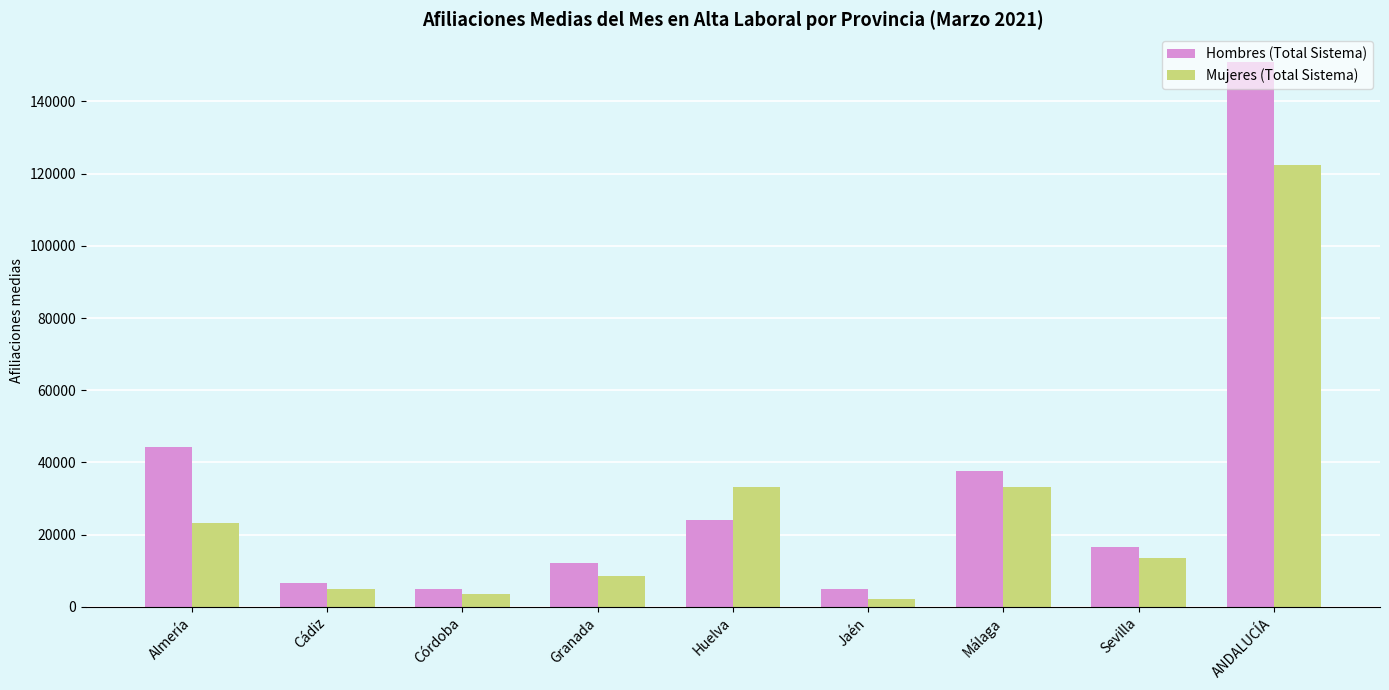

How many bars are there in each group?

2